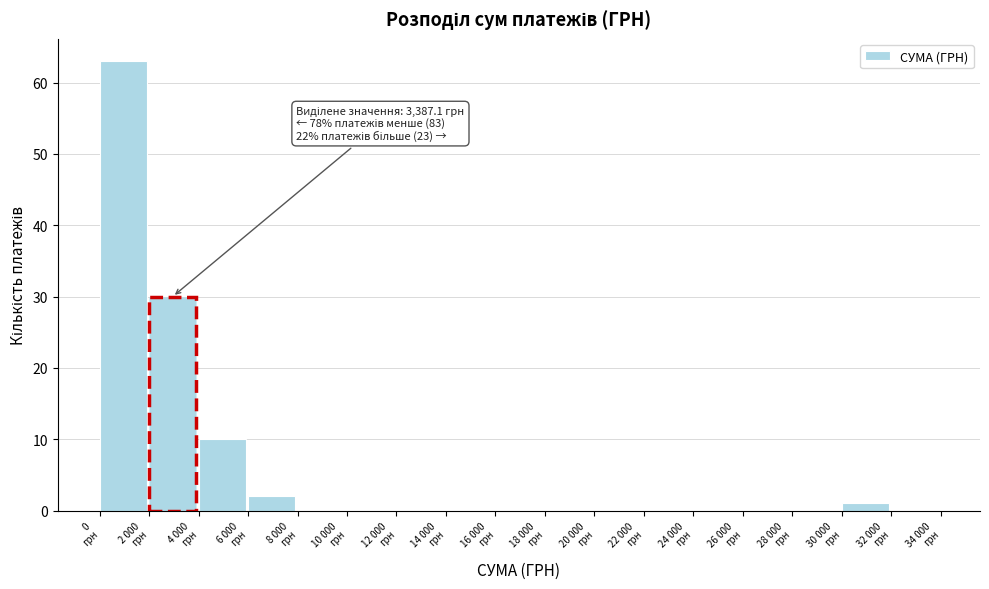

What is the maximum value shown in the chart?

63